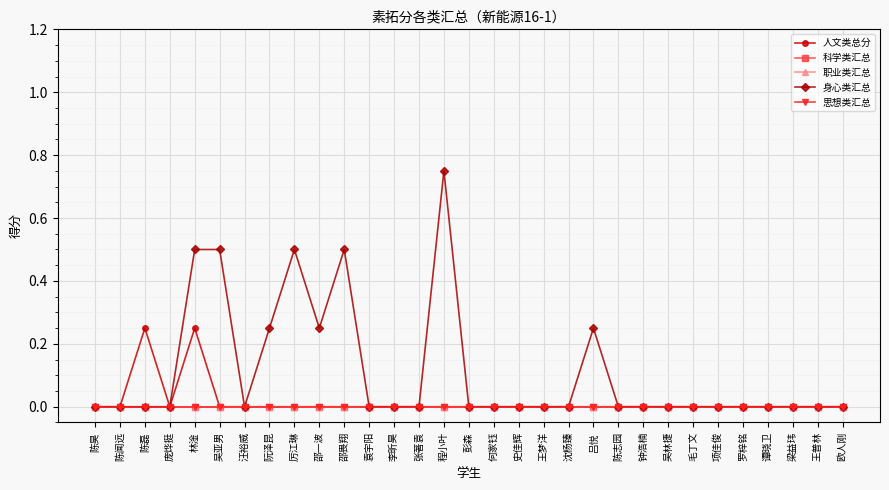

Which label corresponds to the smallest value in the chart?

陈昊